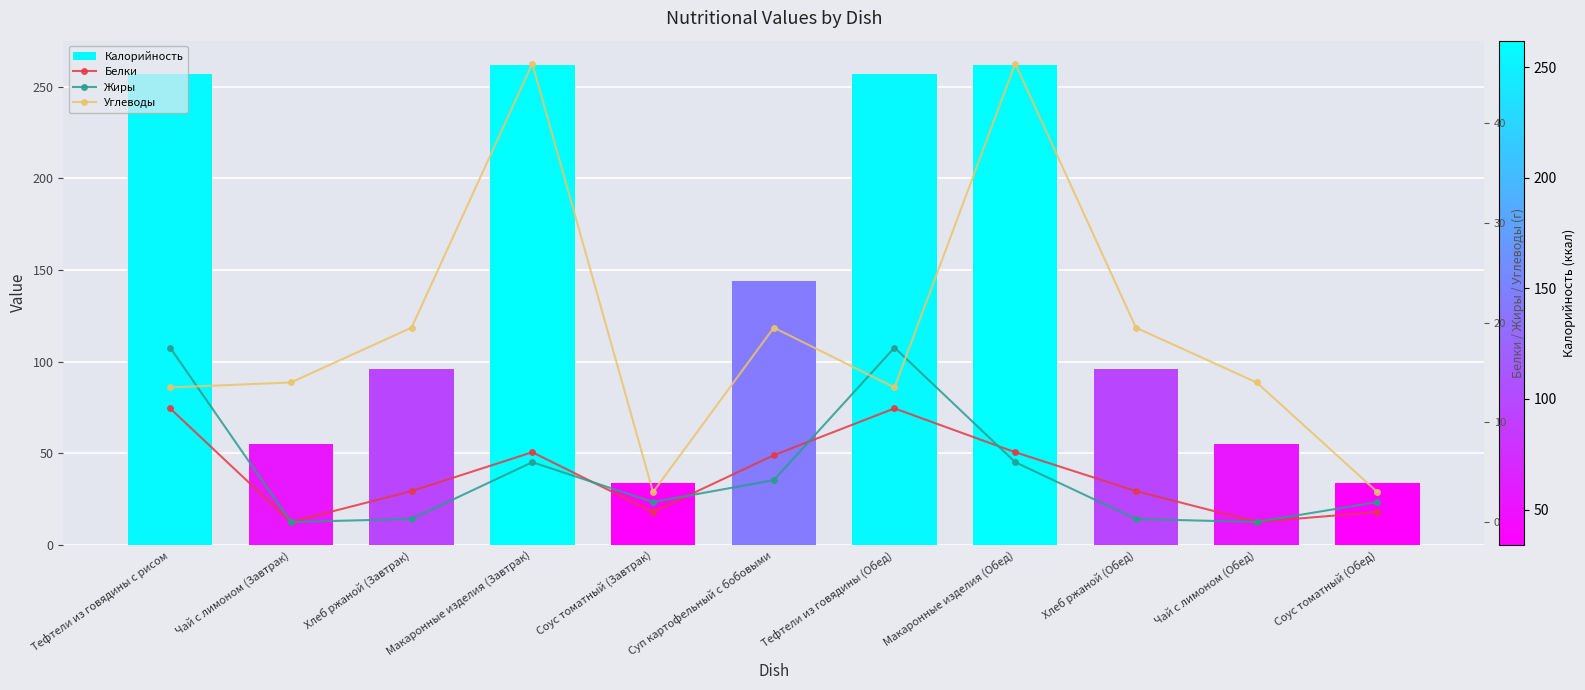

Which has a higher value, Макаронные изделия (Завтрак) or Чай с лимоном (Обед)?

Макаронные изделия (Завтрак)